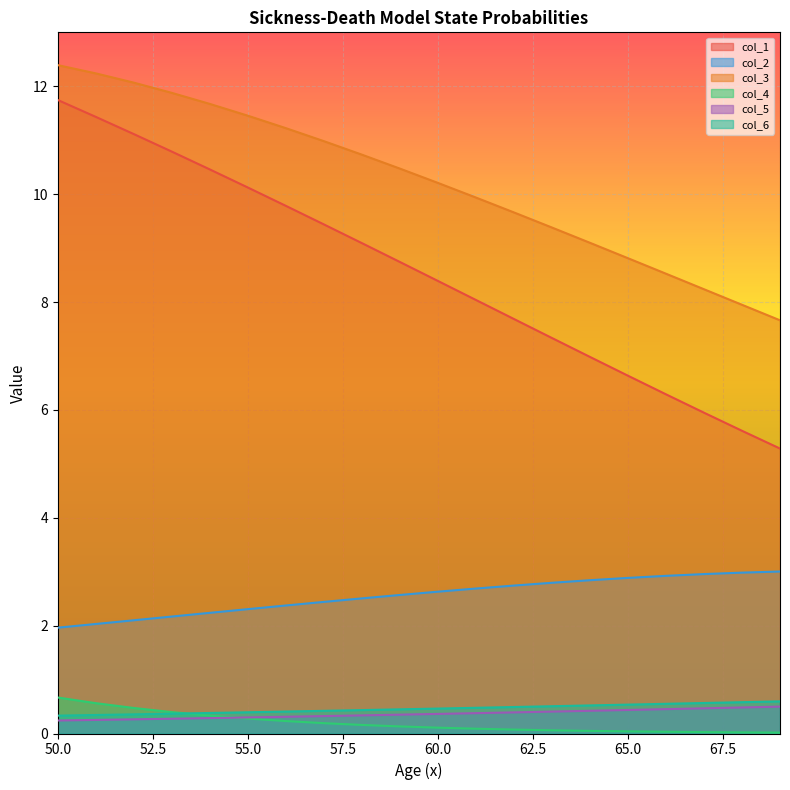

Which series changed the most between 58 and 61?

col_1